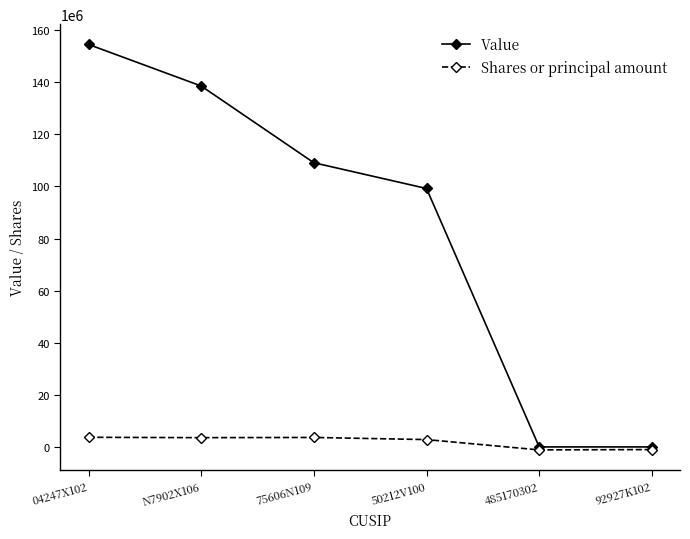

At how many categories does at least one series exceed 11270098?

4